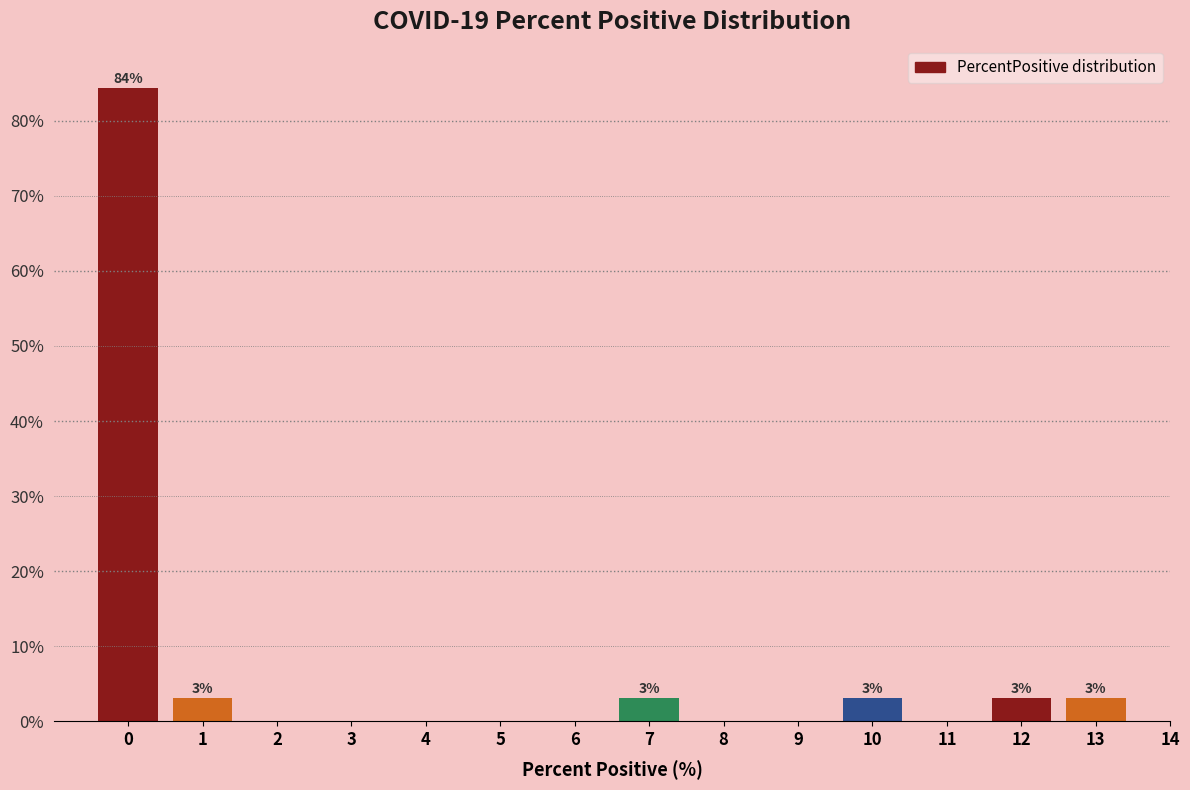

Reading left to right, transcribe all the data shown in this chart.

0=84.4	1=3.1	2=0.0	3=0.0	4=0.0	5=0.0	6=0.0	7=3.1	8=0.0	9=0.0	10=3.1	11=0.0	12=3.1	13=3.1	14=0.0